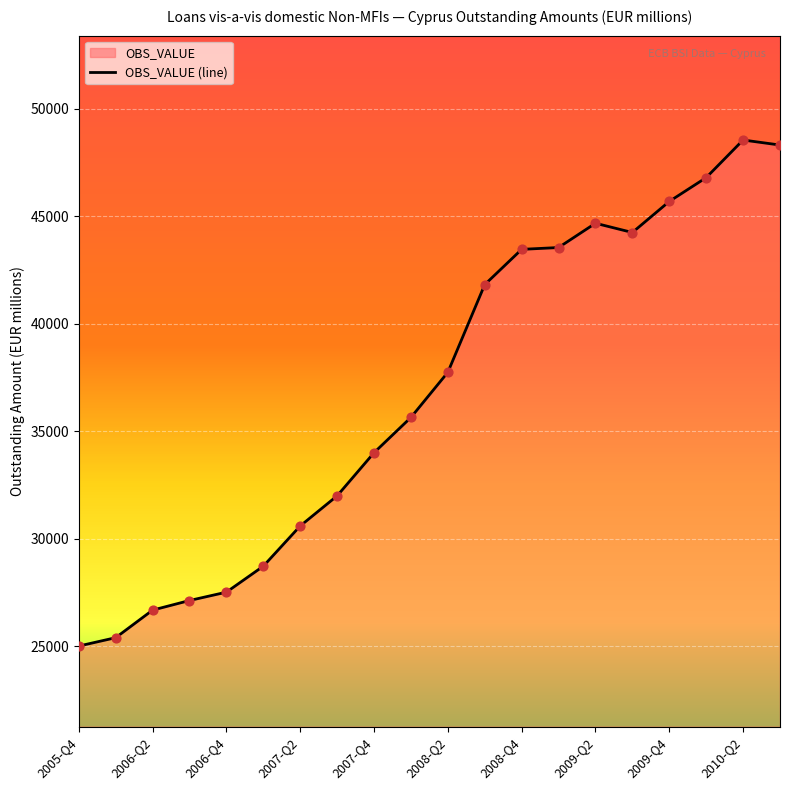

Which has a higher value, 2009-Q1 or 2005-Q4?

2009-Q1